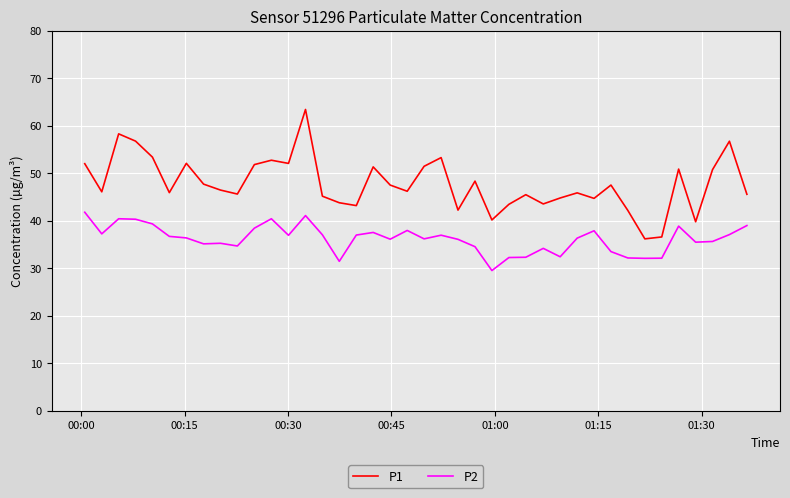

Which series has the largest total across all categories?

P1